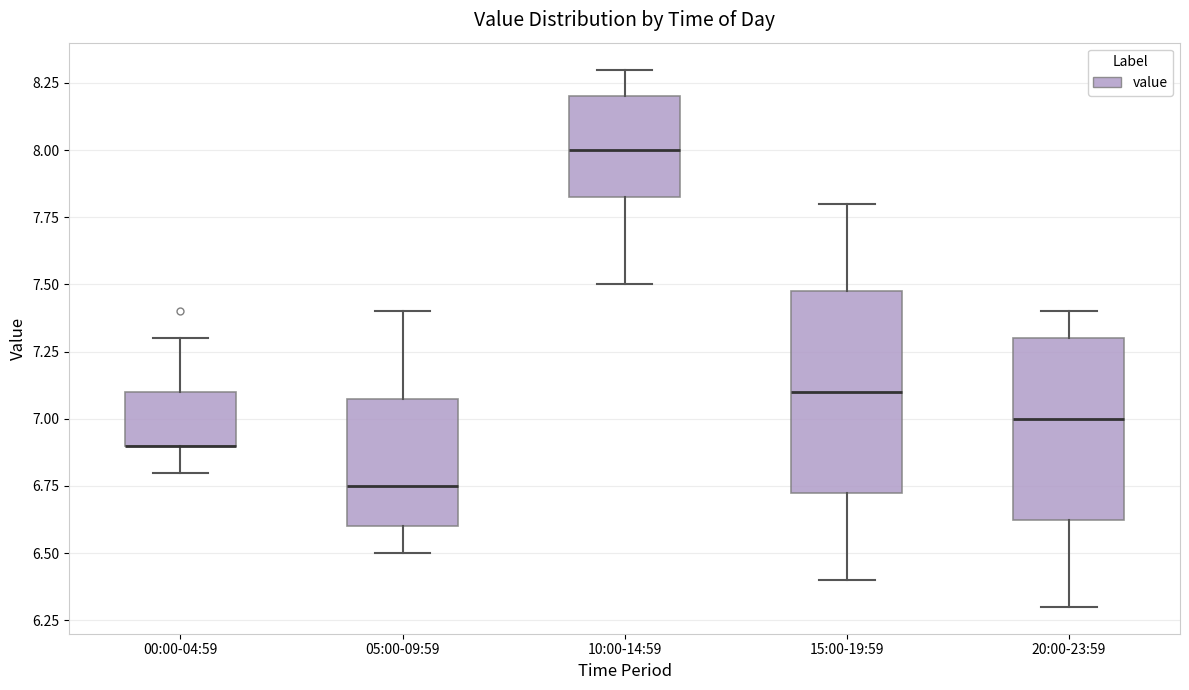

Reading left to right, read every box against the y-axis: the position of its median line, the range the box covers, and the ends of its whiskers. The values are not printed on the chart, so give them approximately, as read against the axis.

00:00-04:59: median 6.90 (drawn on the box's lower edge), box 6.90 to 7.10, whiskers 6.80 to 7.30
05:00-09:59: median 6.75, box 6.60 to 7.10, whiskers 6.50 to 7.40
10:00-14:59: median 8.00, box 7.85 to 8.20, whiskers 7.50 to 8.30
15:00-19:59: median 7.10, box 6.75 to 7.50, whiskers 6.40 to 7.80
20:00-23:59: median 7.00, box 6.65 to 7.30, whiskers 6.30 to 7.40